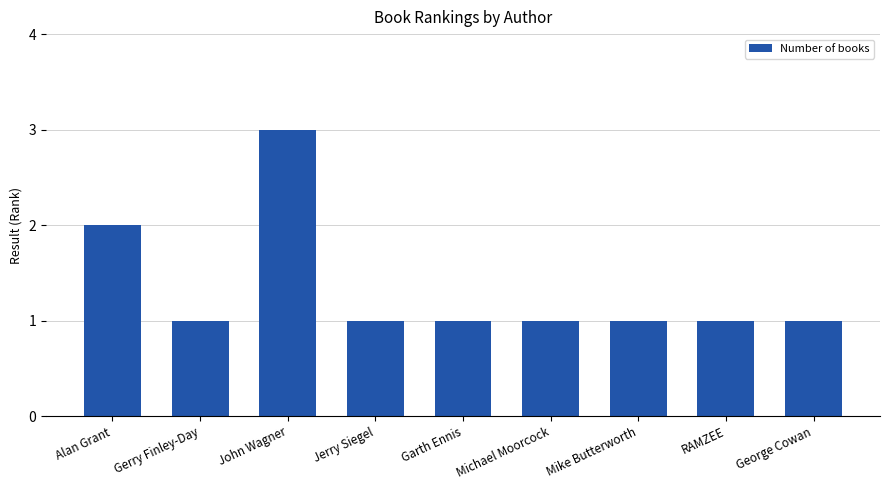

What is the difference between the maximum and minimum values?

2